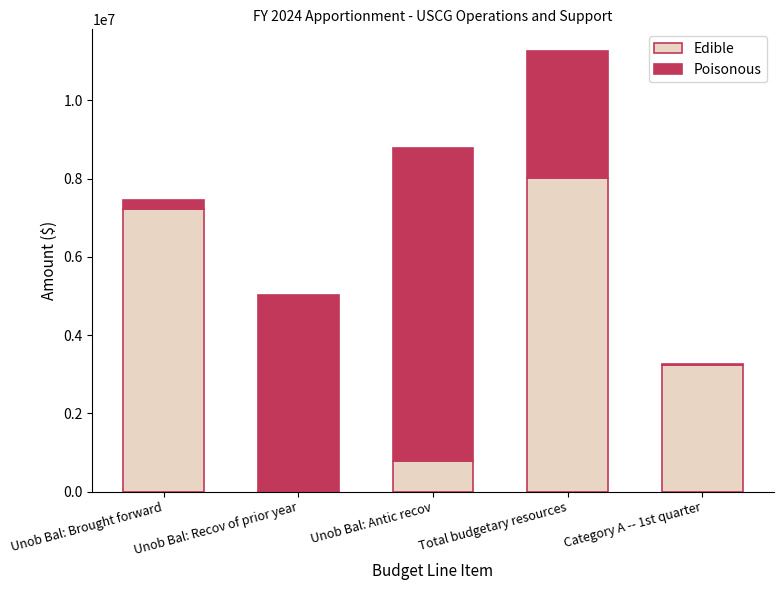

At which label is Edible closest to 4020254?

Category A -- 1st quarter